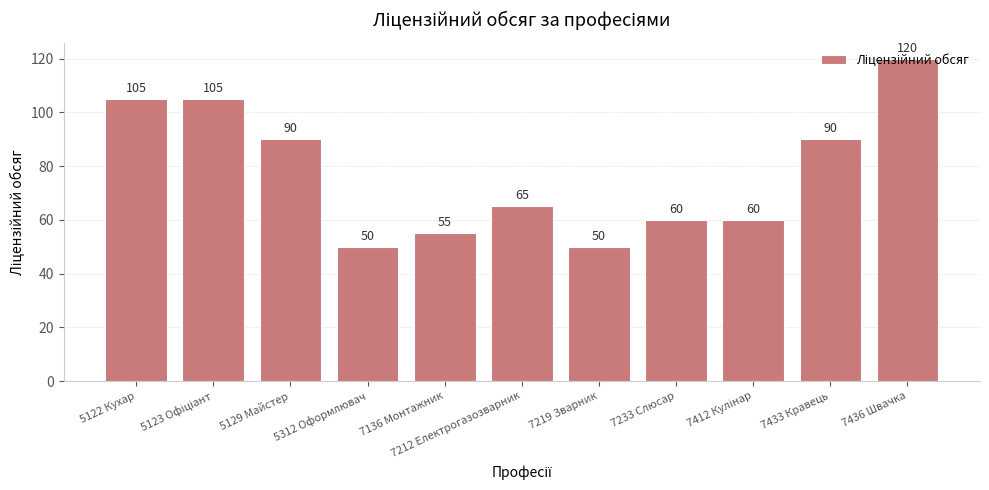

What is the difference between the second highest and minimum values?

55